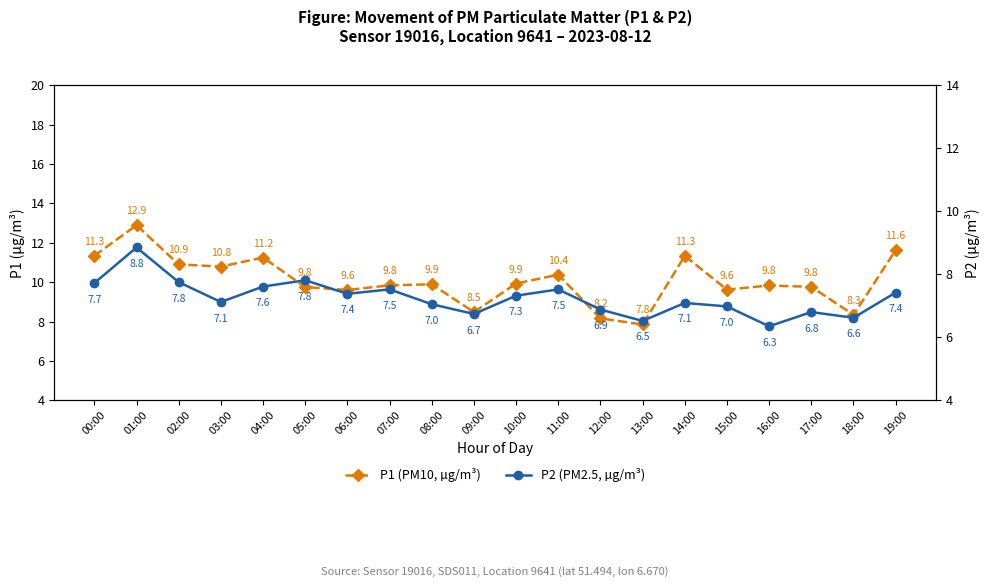

True or false: P2 (PM2.5, µg/m³) and P1 (PM10, µg/m³) cross at least once.

False